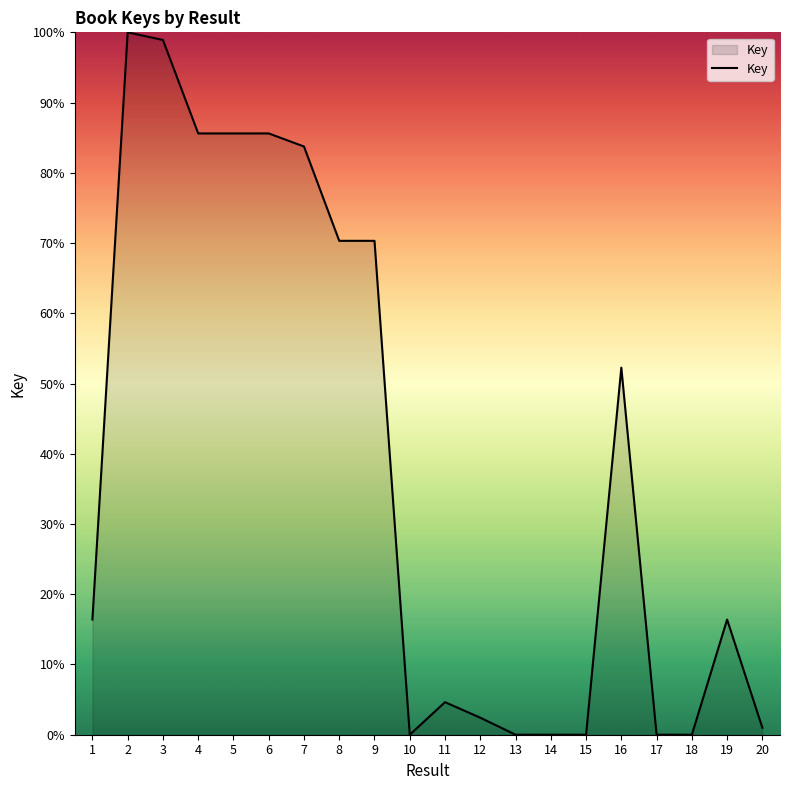

What is the greatest value displayed?

100.0